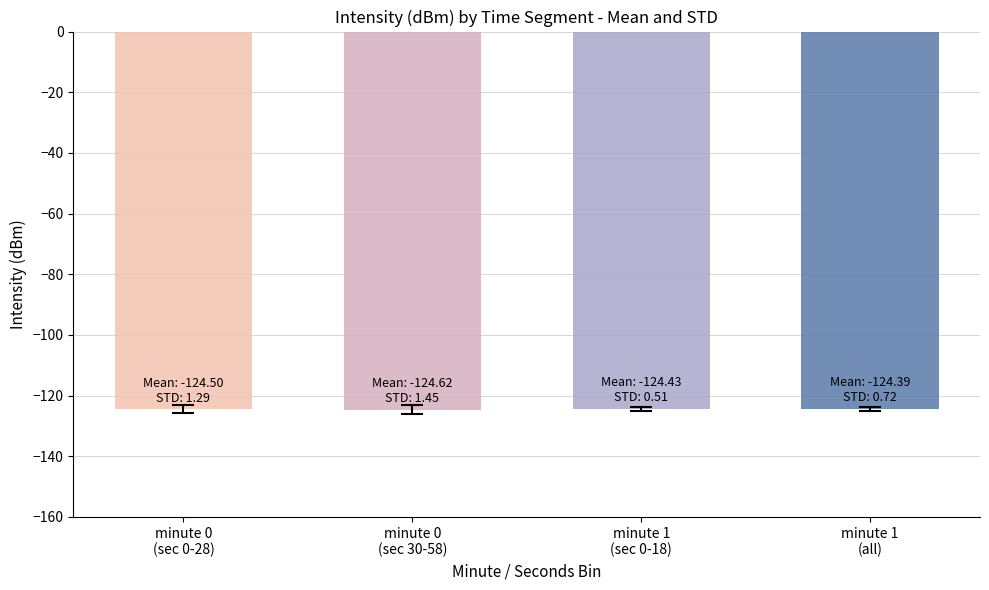

The value at minute 1
(all) is -167.1. True or false?

False